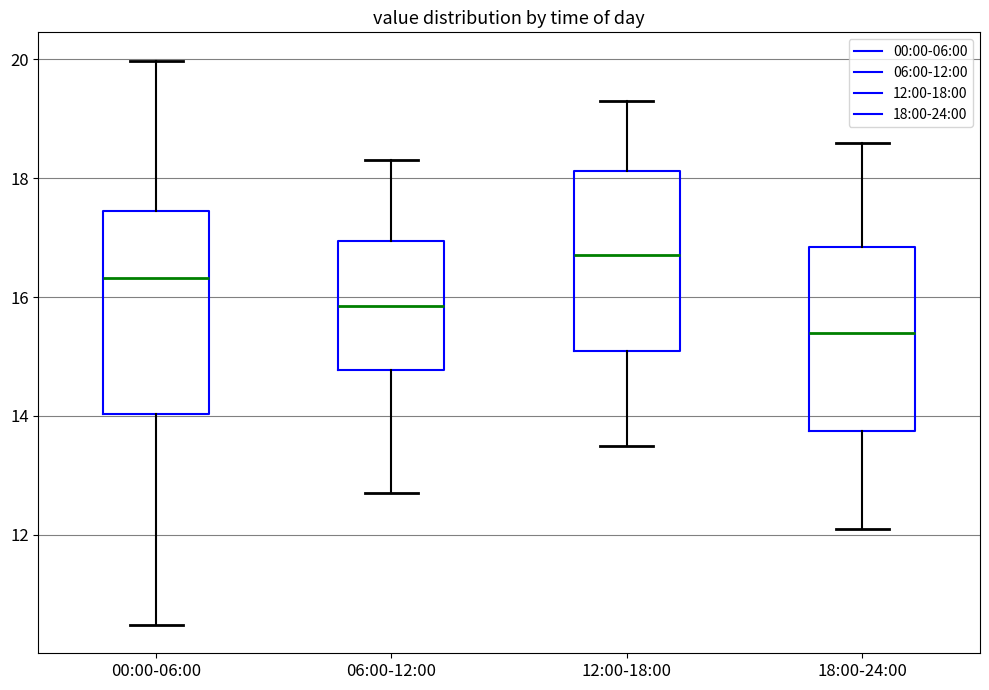

Reading left to right, transcribe this box plot: for each box, give where its median line is, the range the box spans, and where its two whiskers end, as read against the y-axis. The values are not printed on the chart, so give them approximately, as read against the axis.

00:00-06:00: median 16.4, box 14.0 to 17.4, whiskers 10.4 to 20.0
06:00-12:00: median 15.8, box 14.8 to 17.0, whiskers 12.8 to 18.4
12:00-18:00: median 16.8, box 15.2 to 18.2, whiskers 13.6 to 19.4
18:00-24:00: median 15.4, box 13.8 to 16.8, whiskers 12.2 to 18.6